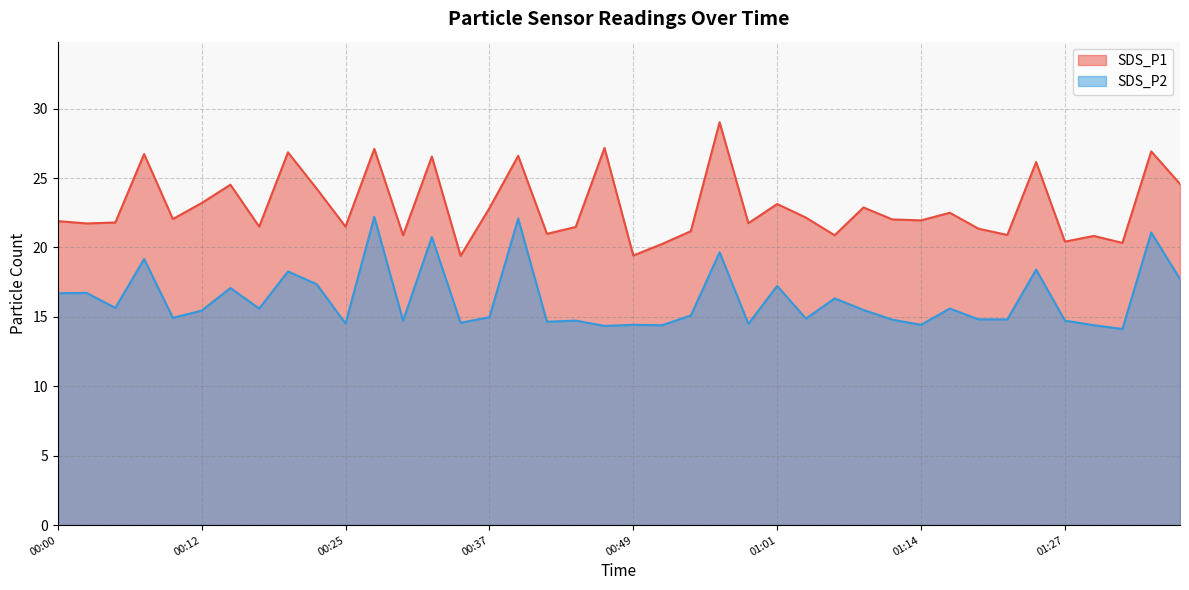

Which series changed the most between 00:07 and 01:01?

SDS_P1